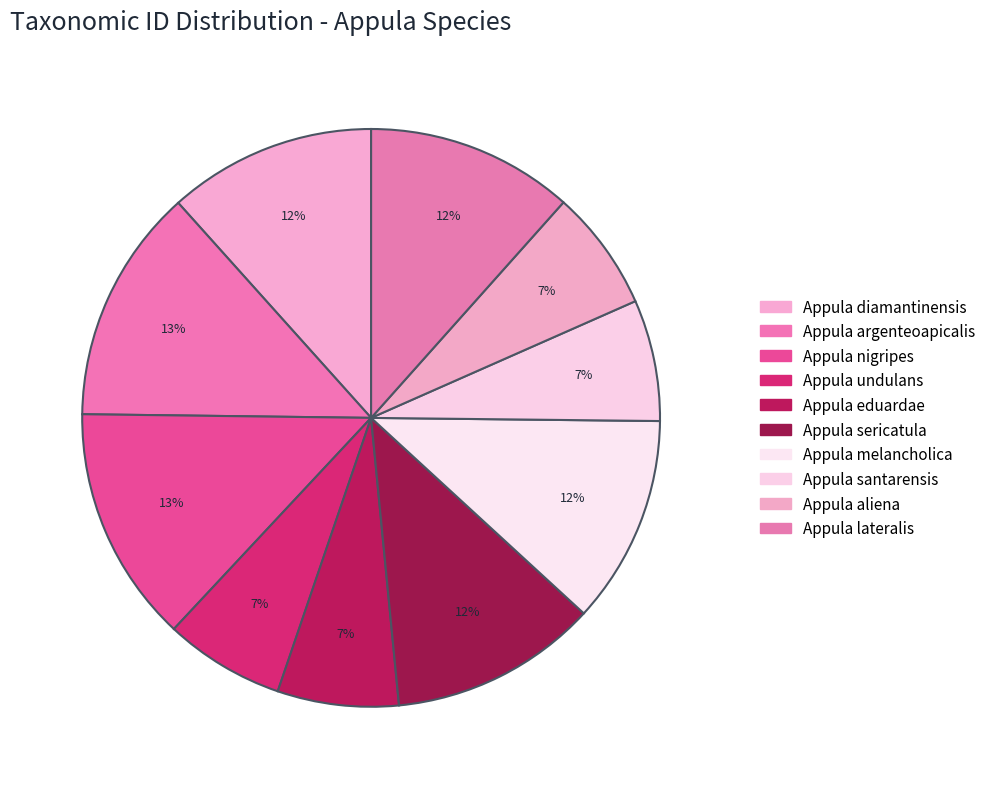

To the nearest percent, what is the average slice percentage?

10%